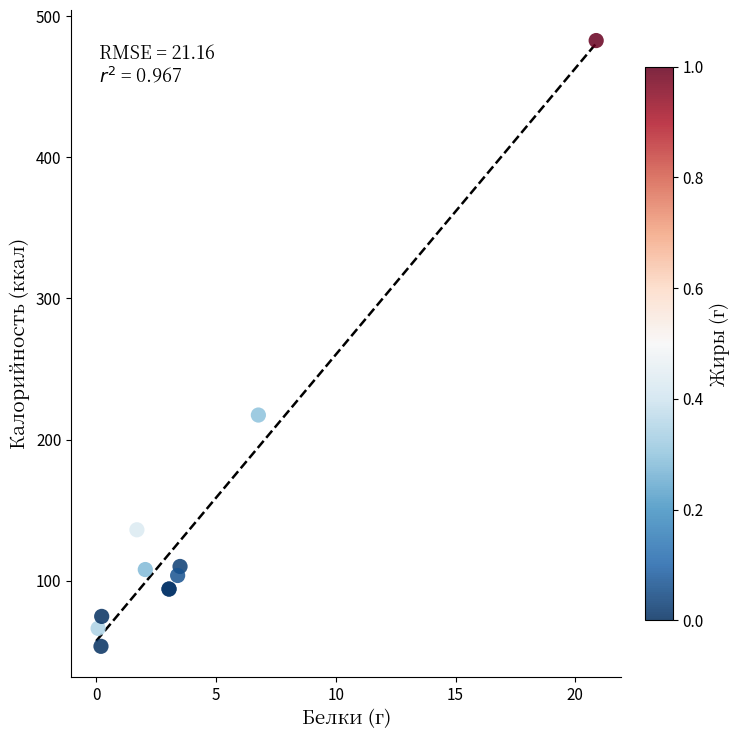

What Y value in the scatter plot is closest to 268?

217.3